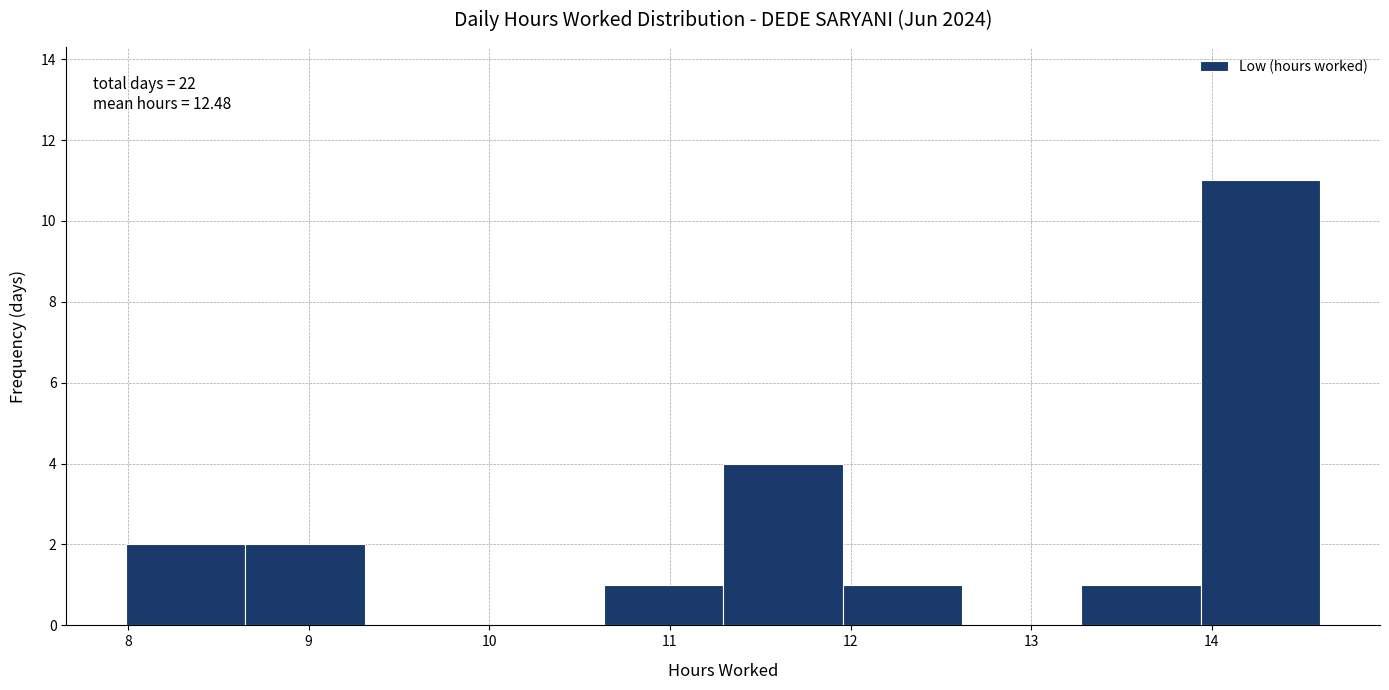

Over which range of the x-axis is the bar tallest?

13.9 to 14.6